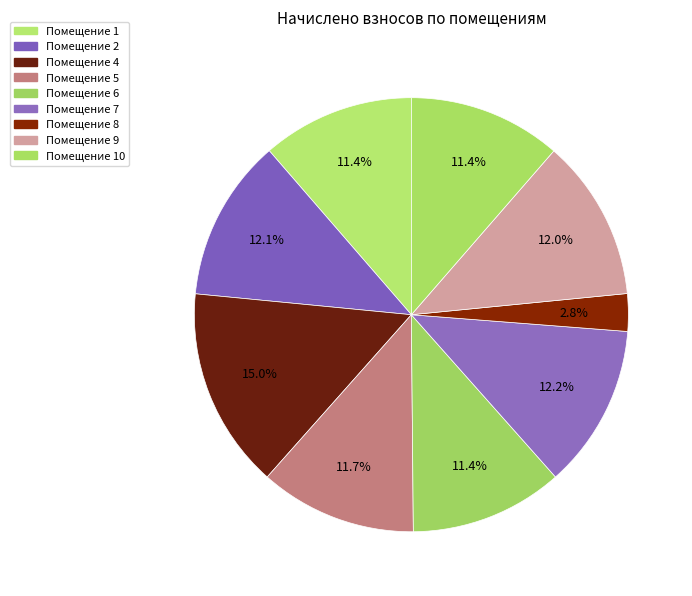

How many slices are in this pie chart?

9